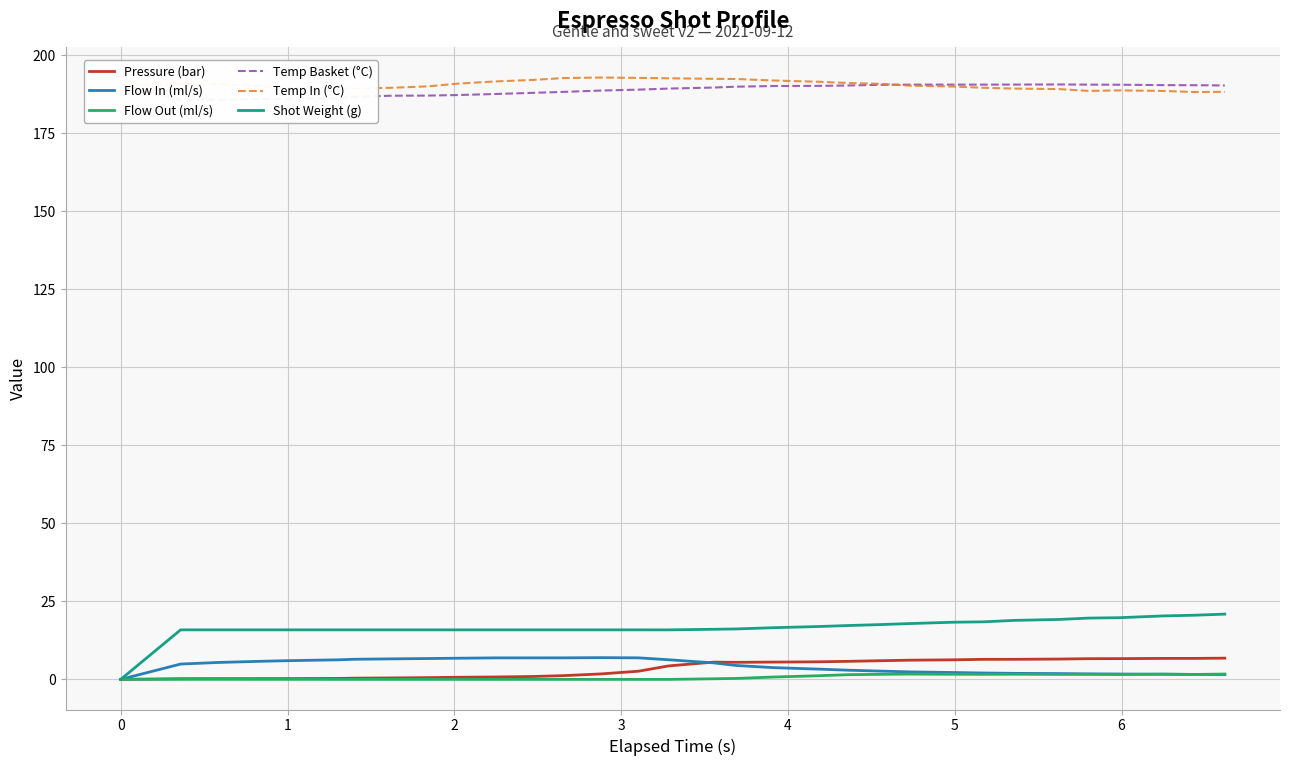

What is the average value of the Pressure (bar) series?

3.6